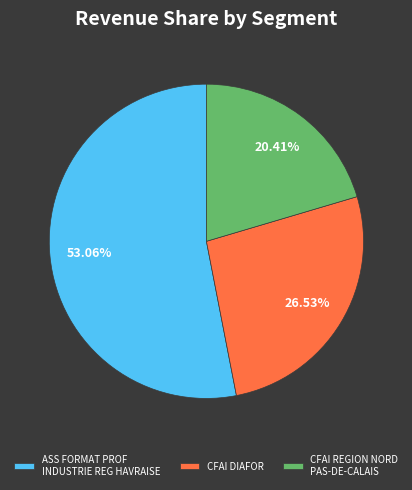

To the nearest percent, what is the average slice percentage?

33%